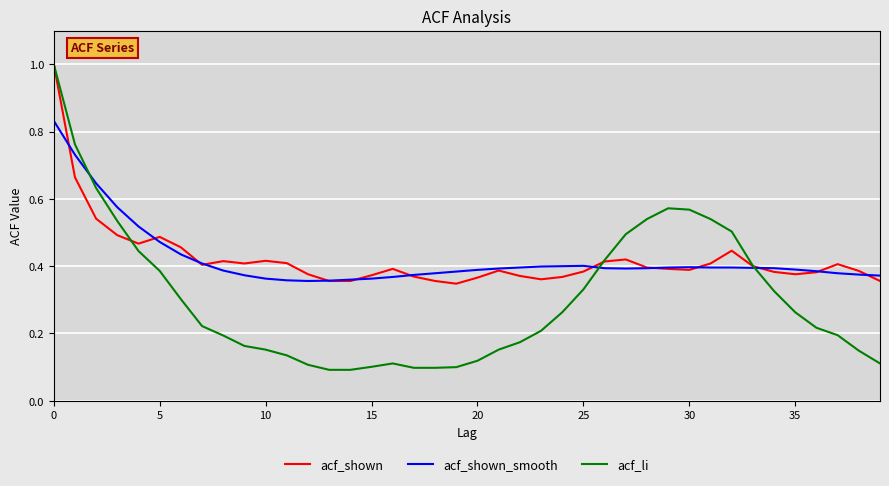

True or false: acf_shown has more than 0 interior local peaks.

True